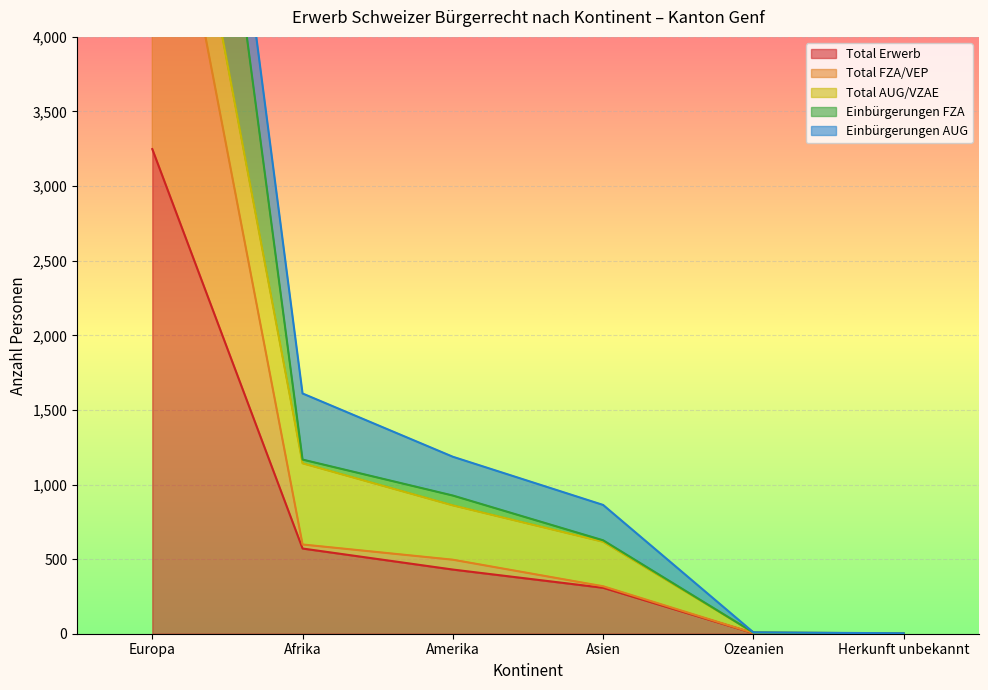

What is the smallest value displayed?

1